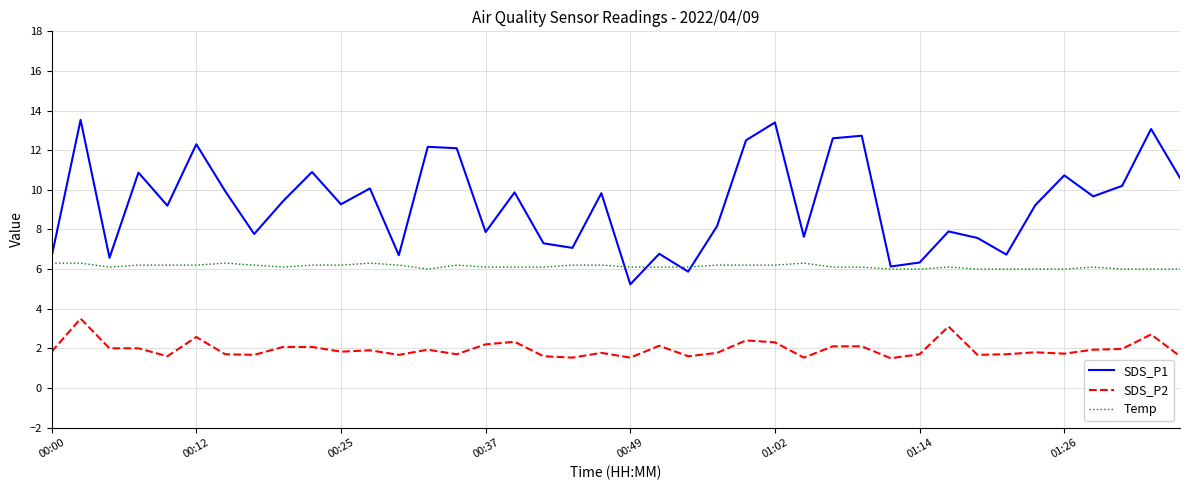

What is the maximum value for SDS_P2?

3.5